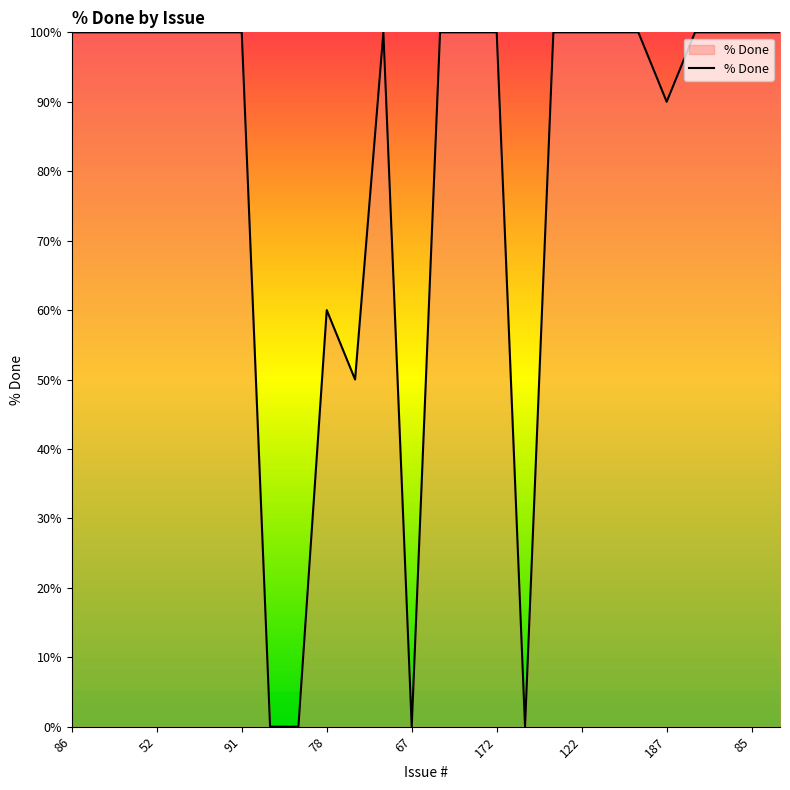

What is the maximum value shown in the chart?

100